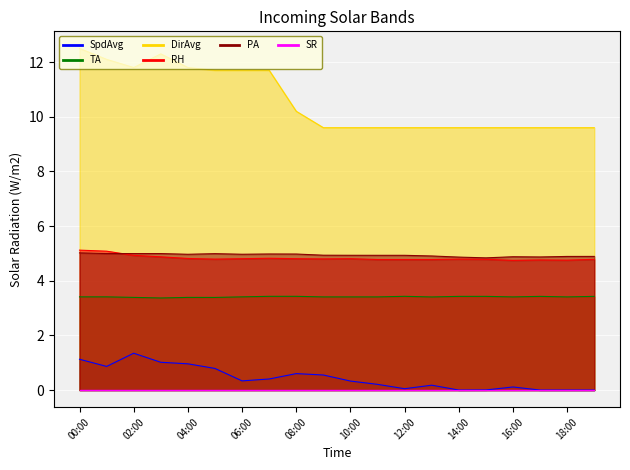

What position from the left is 03:00?

4